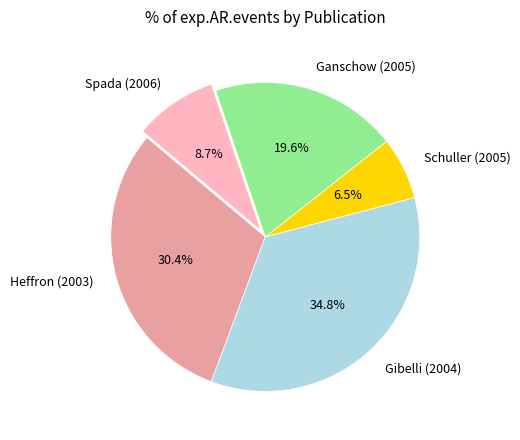

What is the largest slice in the pie chart?

Gibelli (2004)